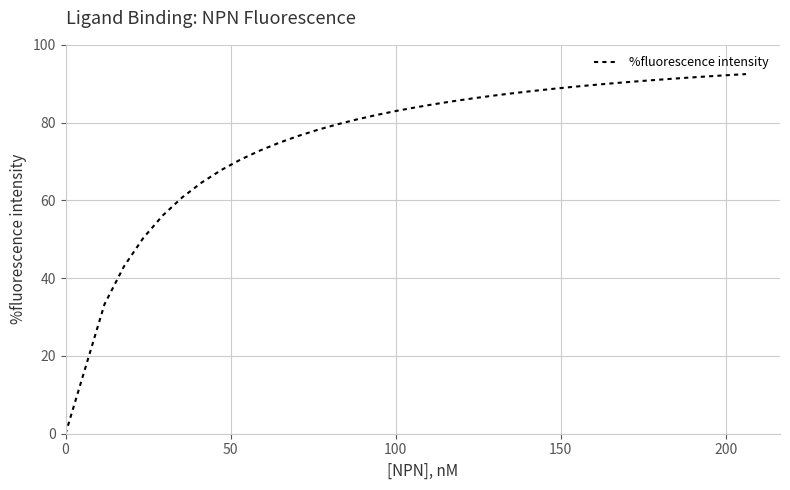

How many lines are shown in the chart?

1